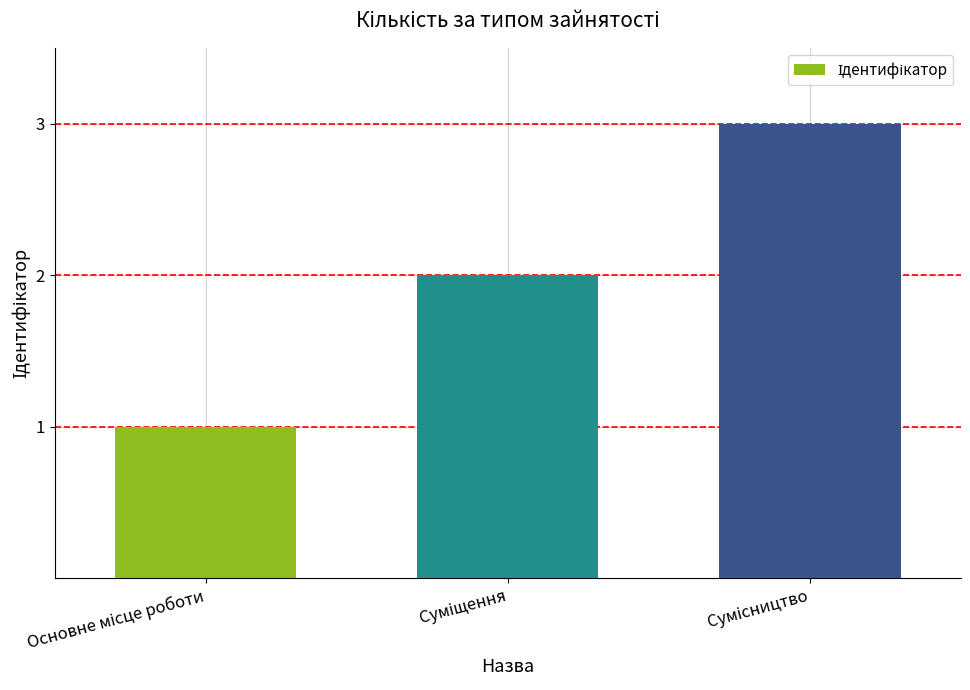

What is the maximum value shown in the chart?

3